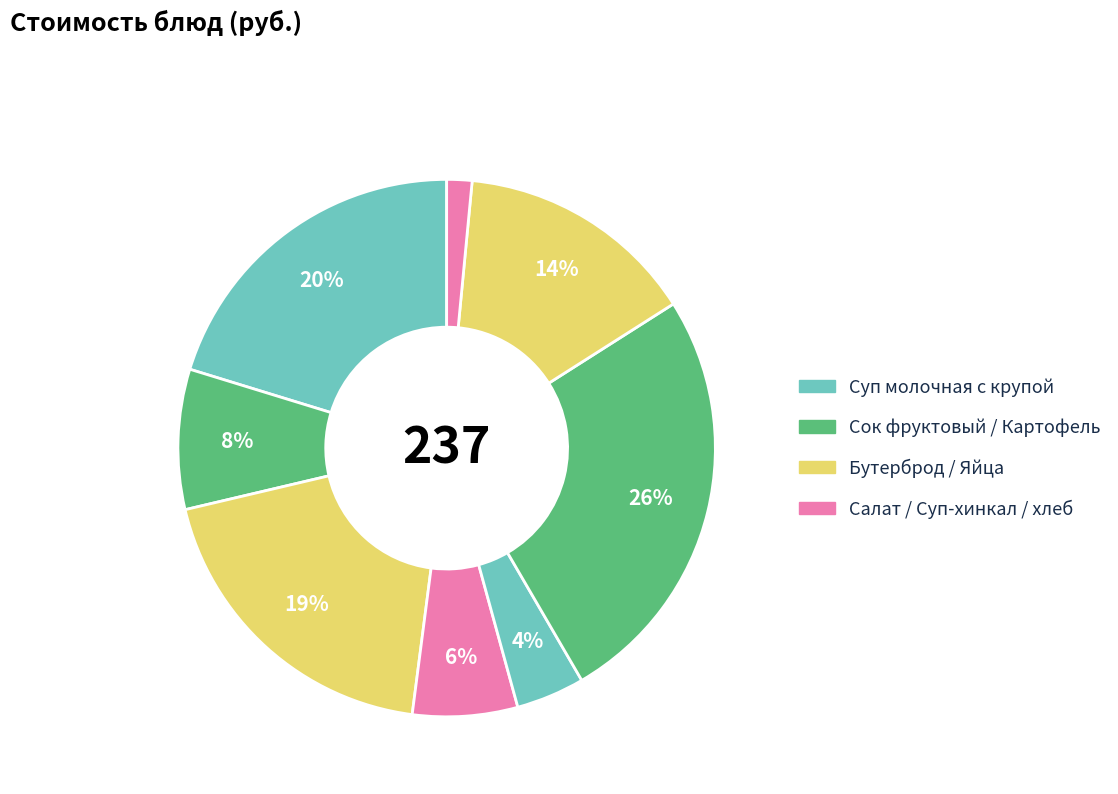

How many slices are in this pie chart?

8